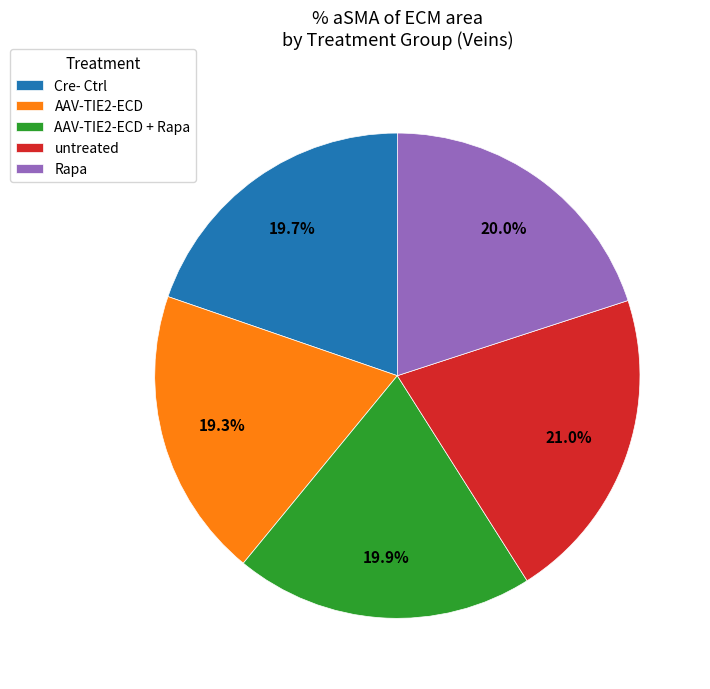

Do AAV-TIE2-ECD and AAV-TIE2-ECD + Rapa together represent more than half of the pie?

No